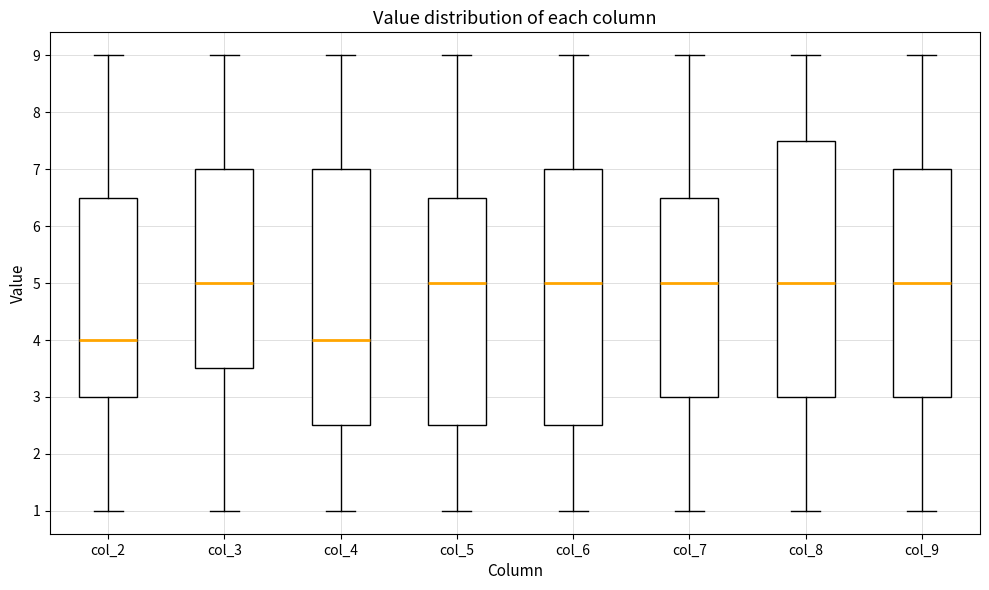

Reading left to right, read every box against the y-axis: the position of its median line, the range the box covers, and the ends of its whiskers. The values are not printed on the chart, so give them approximately, as read against the axis.

col_2: median 4.0, box 3.0 to 6.5, whiskers 1.0 to 9.0
col_3: median 5.0, box 3.5 to 7.0, whiskers 1.0 to 9.0
col_4: median 4.0, box 2.5 to 7.0, whiskers 1.0 to 9.0
col_5: median 5.0, box 2.5 to 6.5, whiskers 1.0 to 9.0
col_6: median 5.0, box 2.5 to 7.0, whiskers 1.0 to 9.0
col_7: median 5.0, box 3.0 to 6.5, whiskers 1.0 to 9.0
col_8: median 5.0, box 3.0 to 7.5, whiskers 1.0 to 9.0
col_9: median 5.0, box 3.0 to 7.0, whiskers 1.0 to 9.0